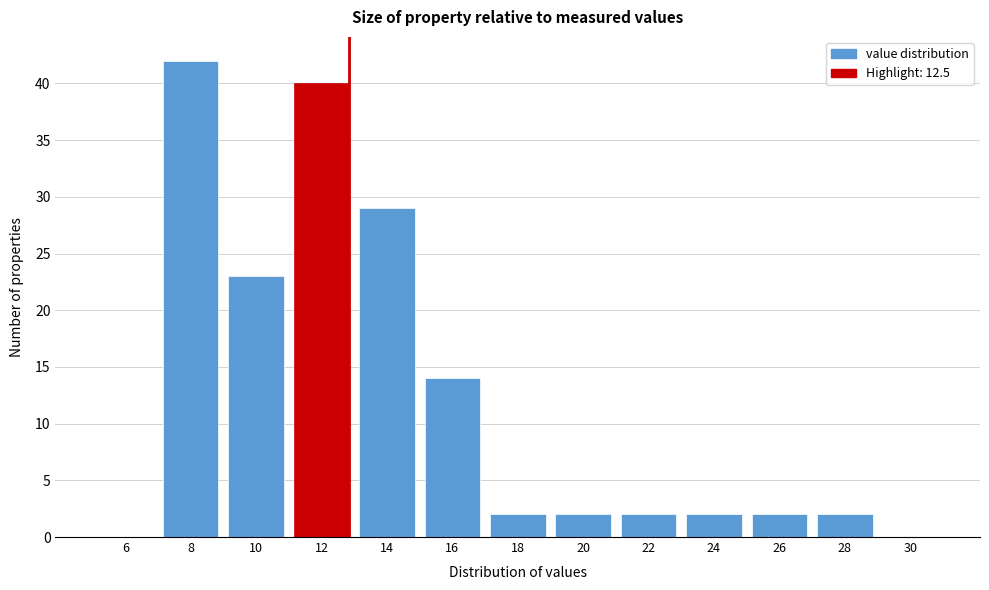

Reading left to right, transcribe all the data shown in this chart.

6=0	8=42	10=23	12=40	14=29	16=14	18=2	20=2	22=2	24=2	26=2	28=2	30=0